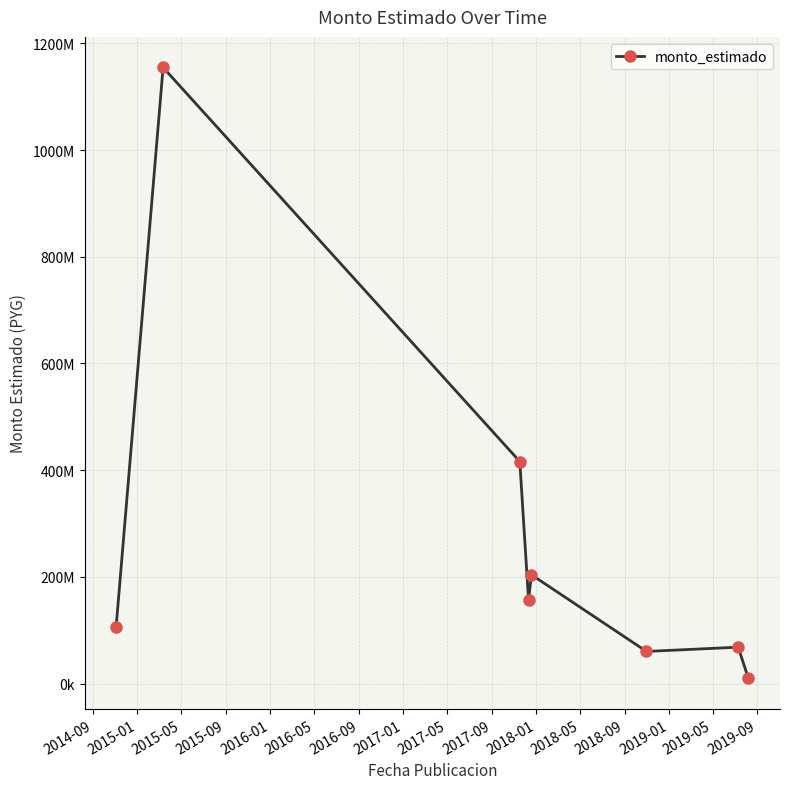

Reading left to right, extract all data points from this chart.

106587000	1154875000	416200295	156909630	204000000	60283826	68245000	9710000